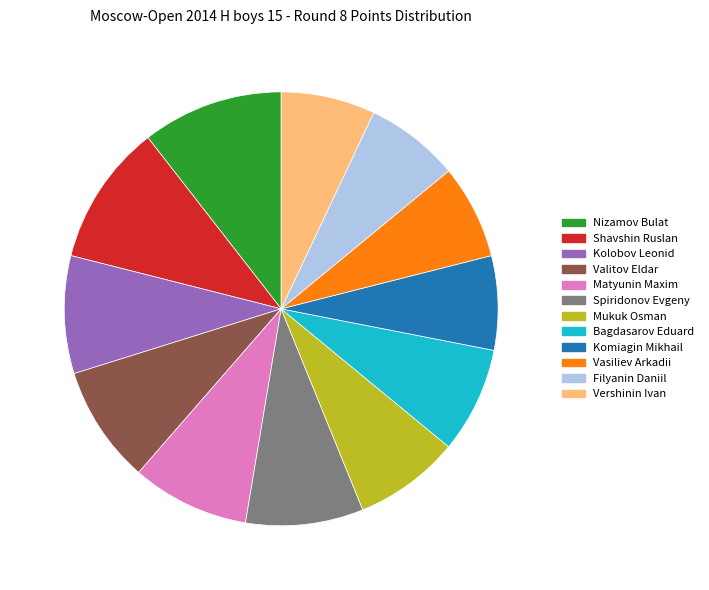

Is there any slice that represents more than half of the pie?

No